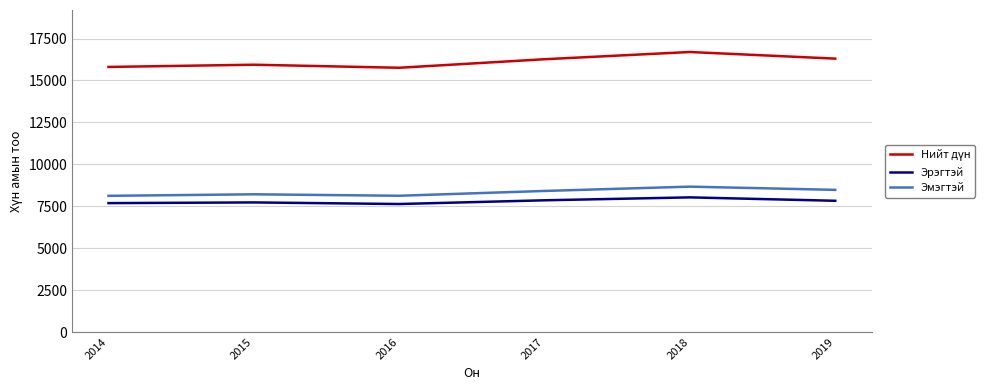

What is the difference between the maximum and second lowest values in the Эрэгтэй series?

343